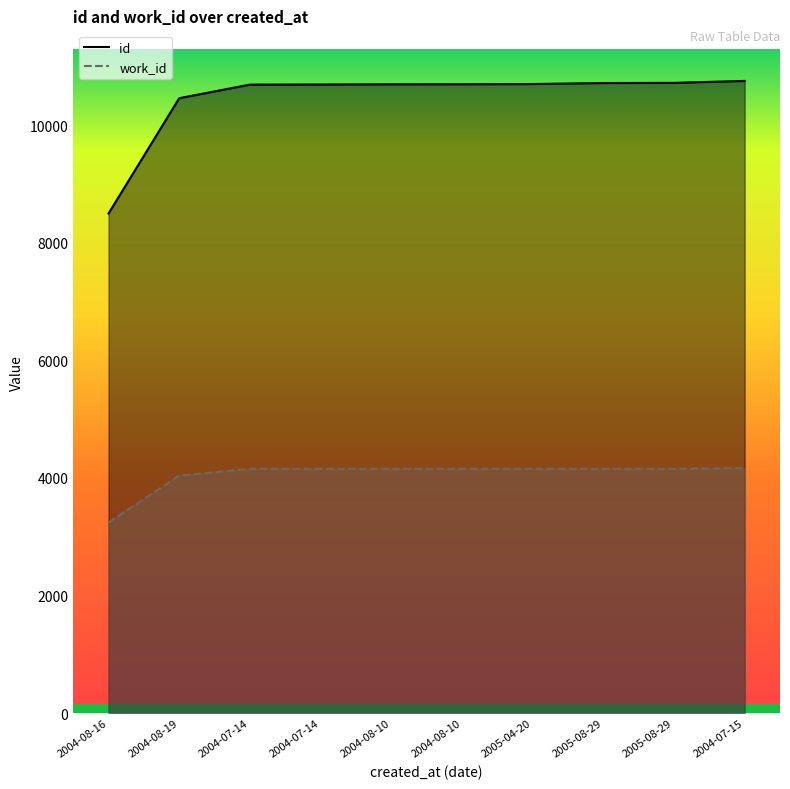

At how many categories does at least one series exceed 6783?

10